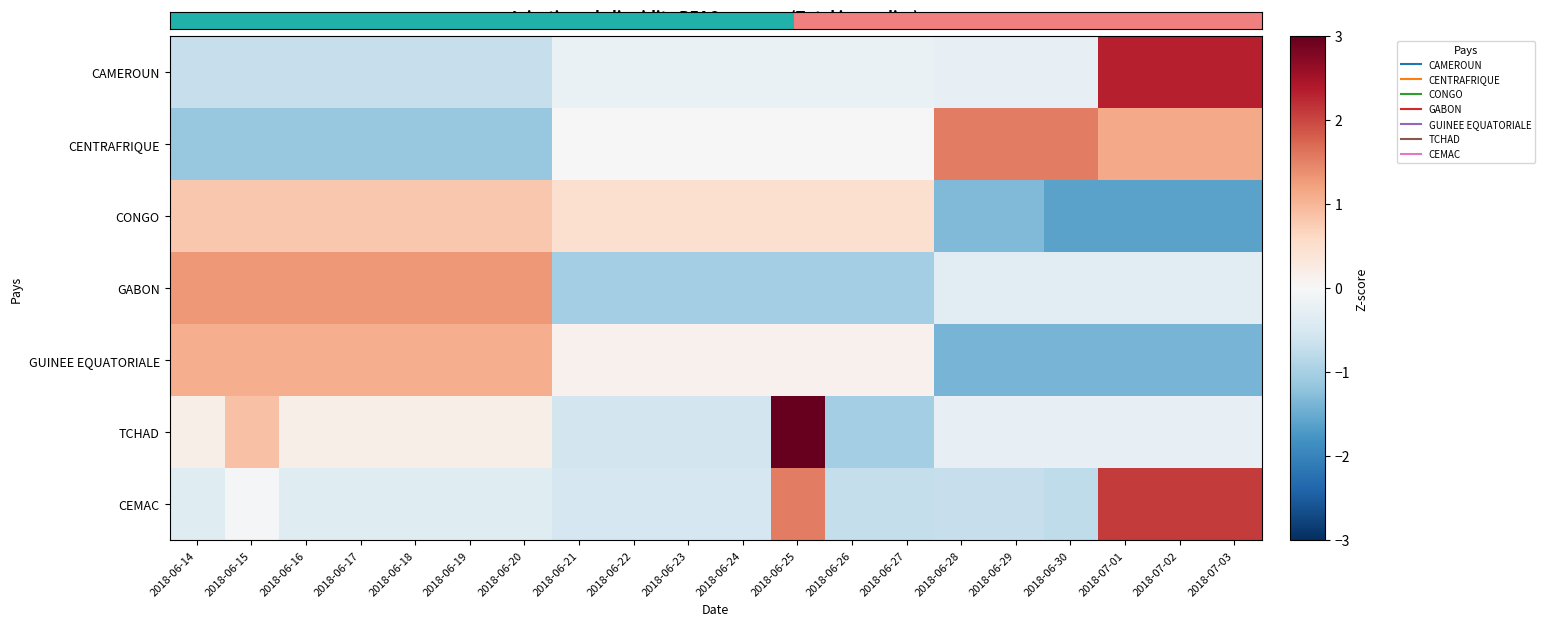

What is the approximate value of GUINEE EQUATORIALE at 2018-06-25?

0.1